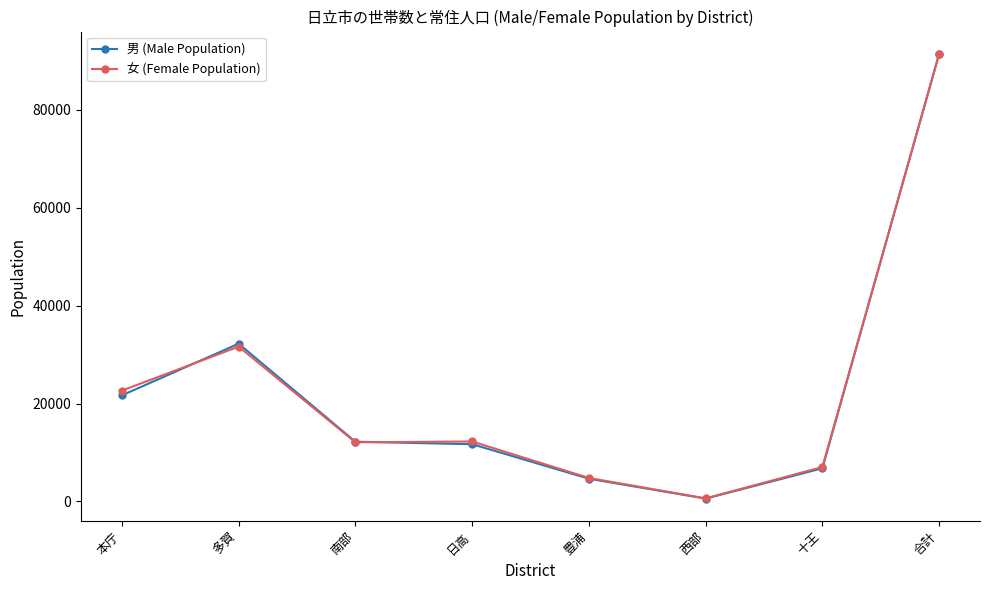

What are all the series names shown in the legend?

男 (Male Population), 女 (Female Population)